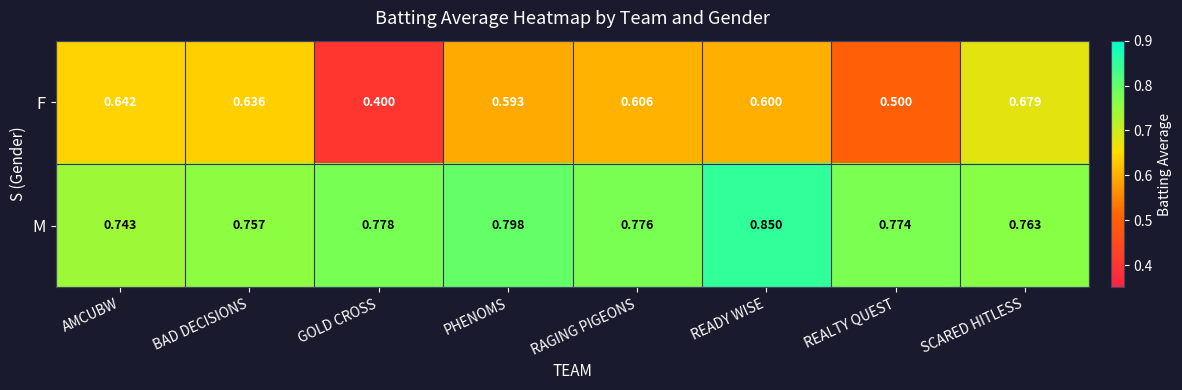

What is the total value across all series at GOLD CROSS?

1.2